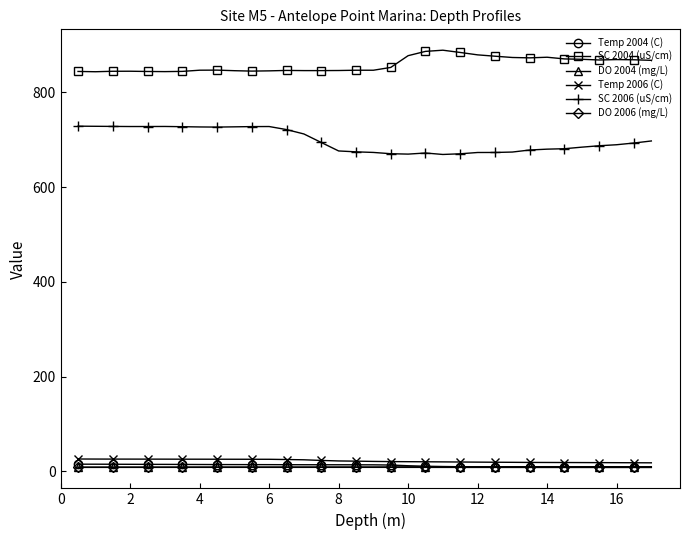

True or false: DO 2006 (mg/L) has more than 1 interior local peaks.

True